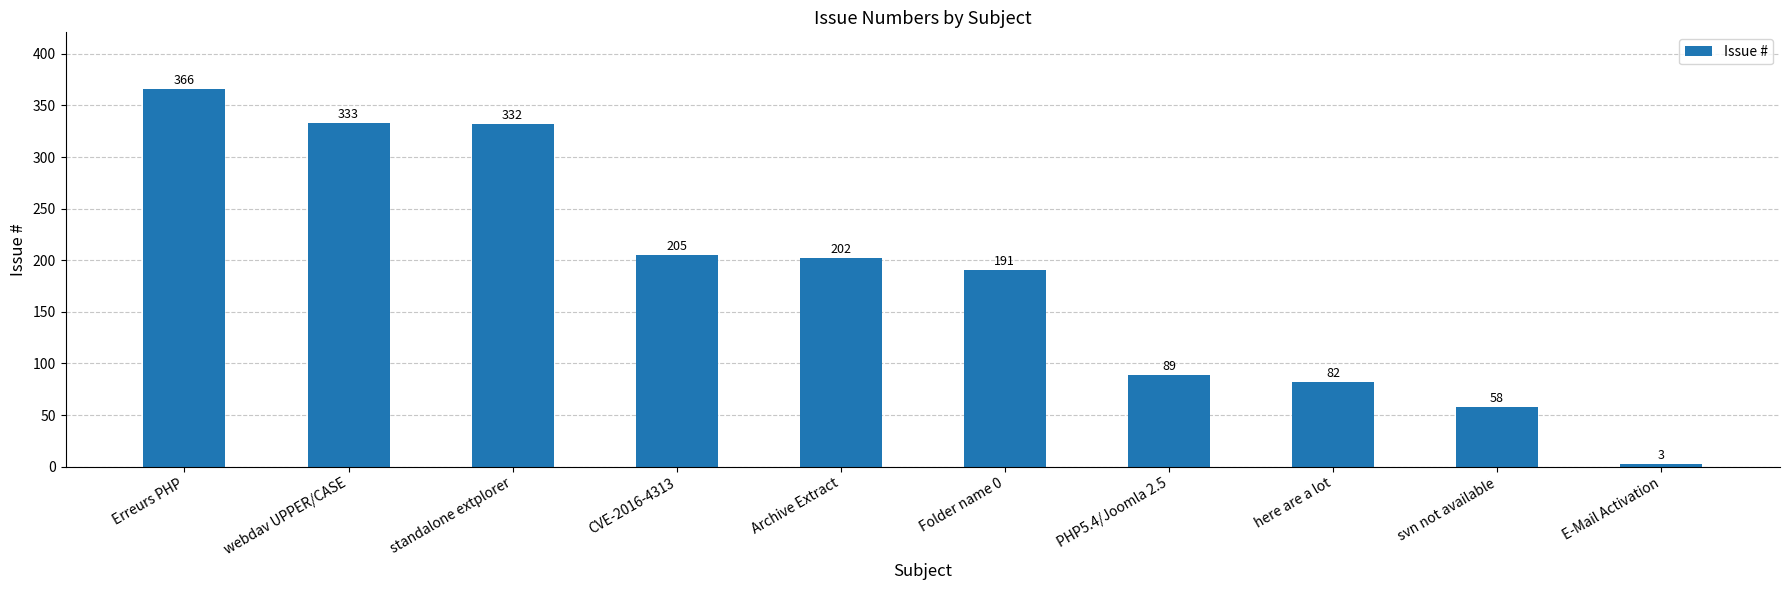

Reading left to right, transcribe all the data shown in this chart.

Erreurs PHP=366	webdav UPPER/CASE=333	standalone extplorer=332	CVE-2016-4313=205	Archive Extract=202	Folder name 0=191	PHP5.4/Joomla 2.5=89	here are a lot=82	svn not available=58	E-Mail Activation=3